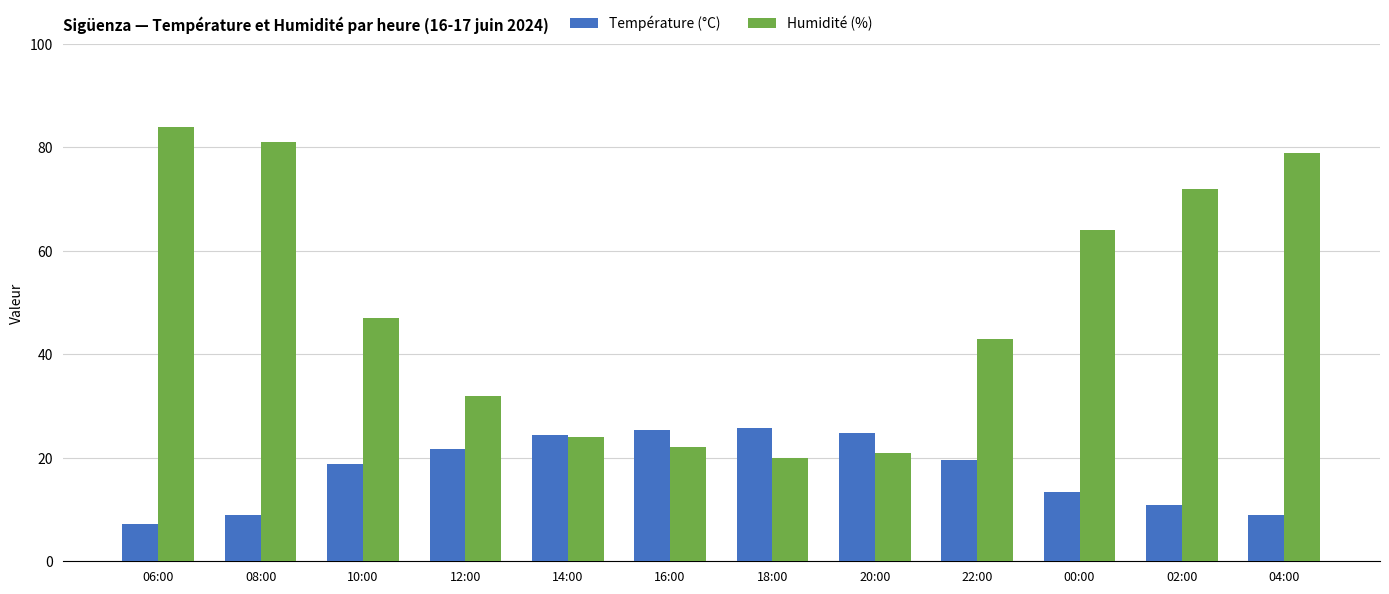

How many groups of bars are there?

12